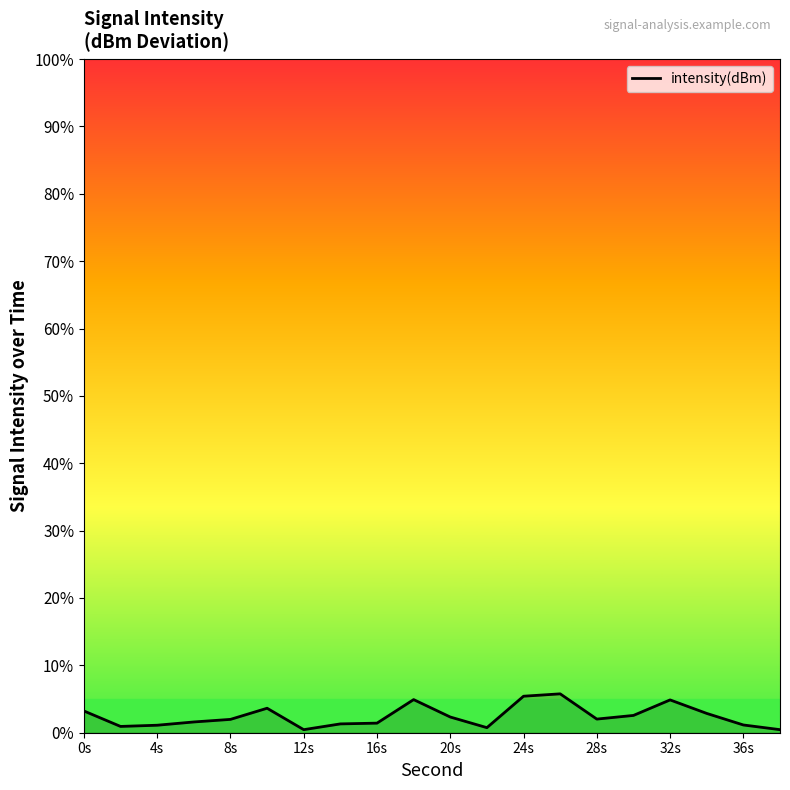

What is the difference between the maximum and minimum values?

5.3